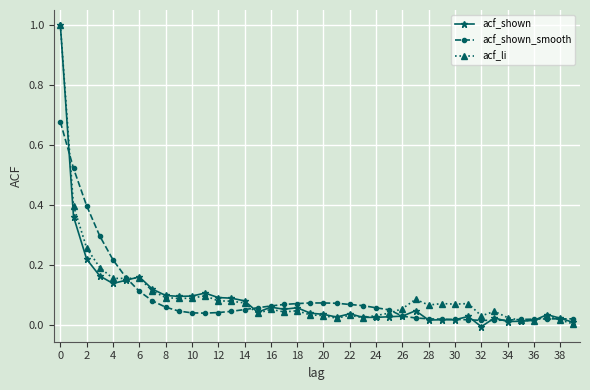

What is the greatest value displayed?

1.0